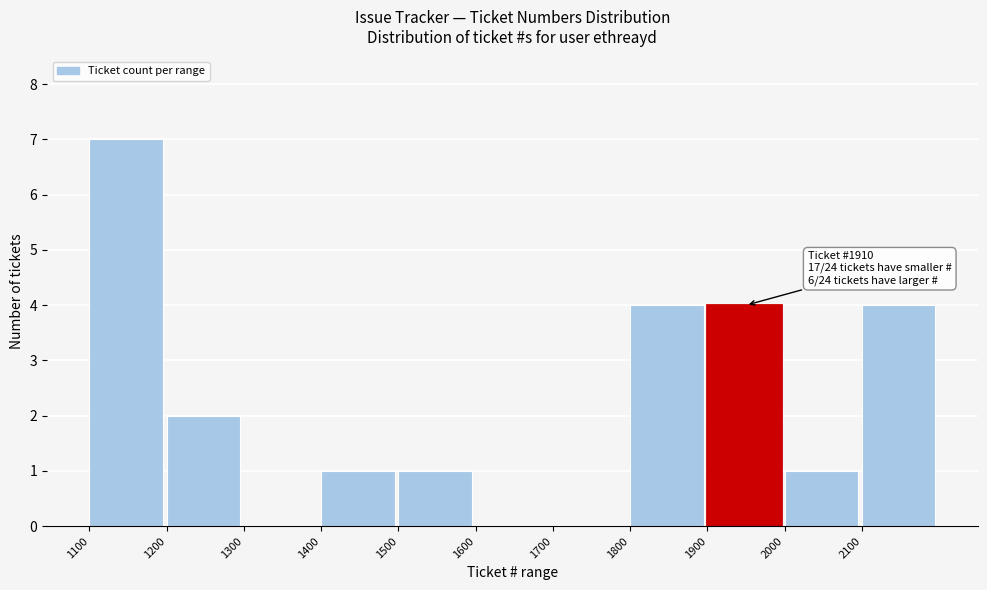

Which range on the x-axis has the tallest bar?

1100 to 1200